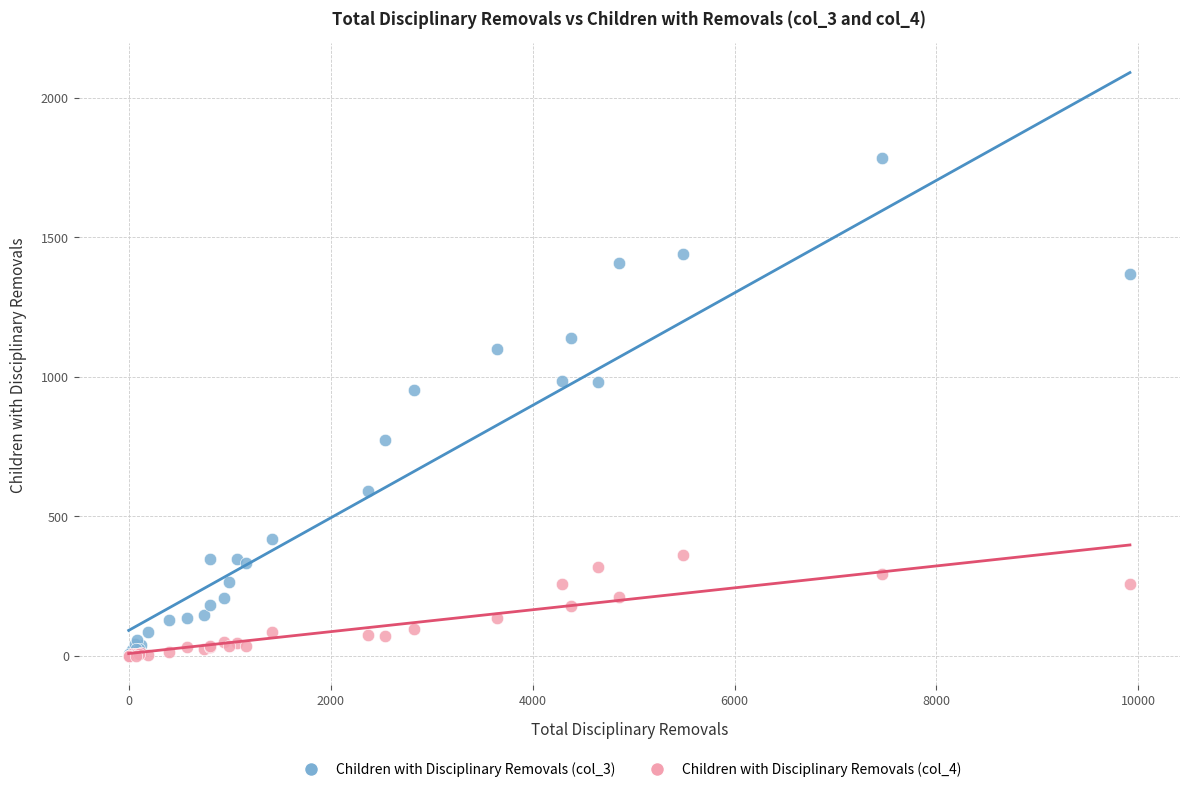

Across all series, what Y value is closest to 892?

951